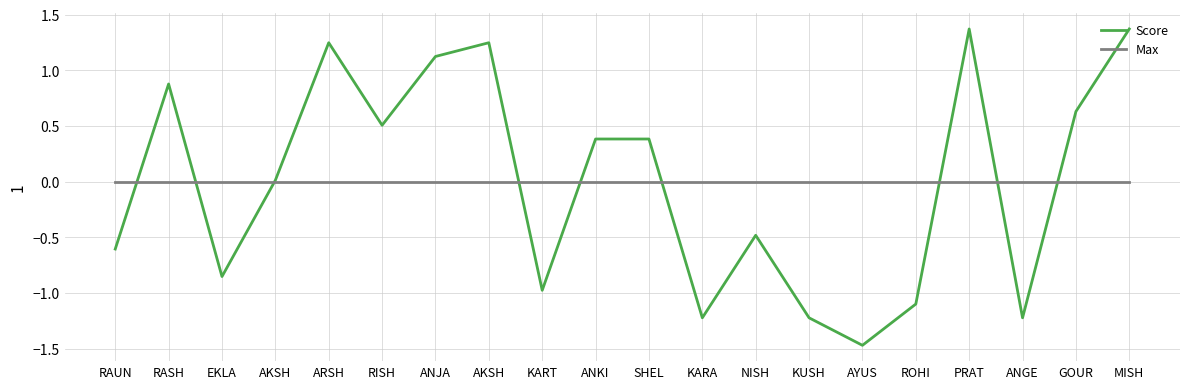

True or false: Score has a value of 1.4 at MISH.

True